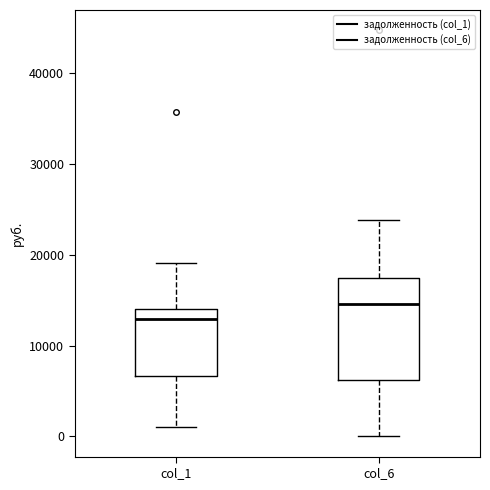

Which box has the lowest median line?

col_1